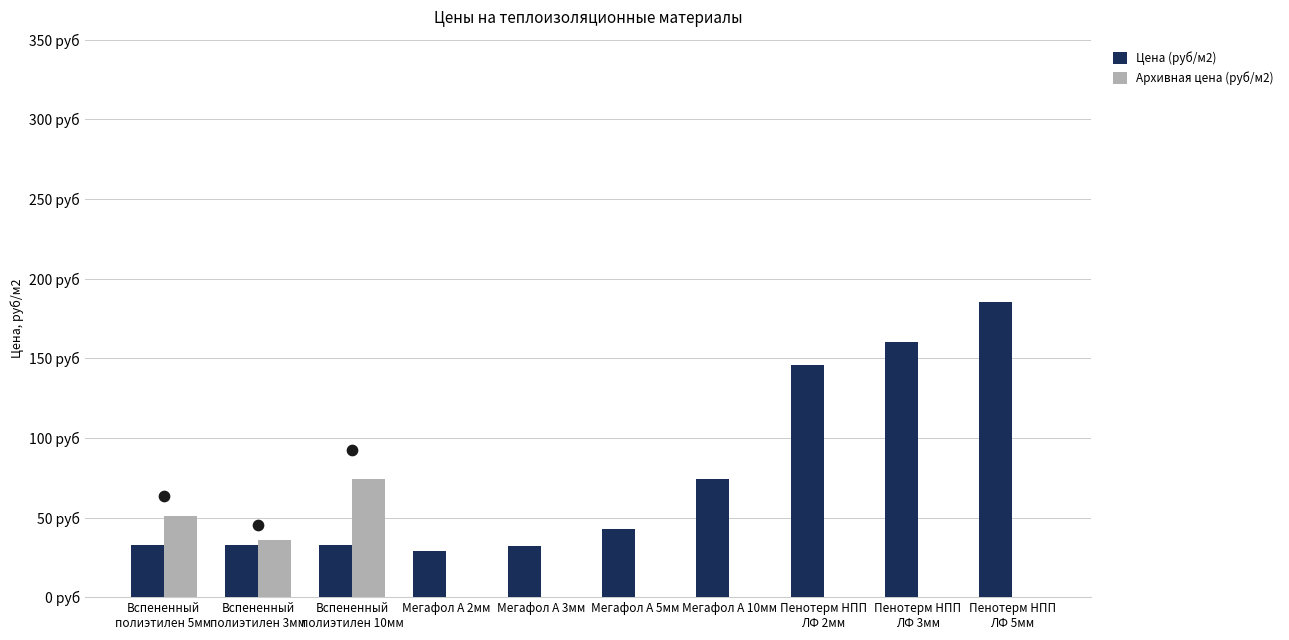

Which series has the largest total across all categories?

Цена (руб/м2)